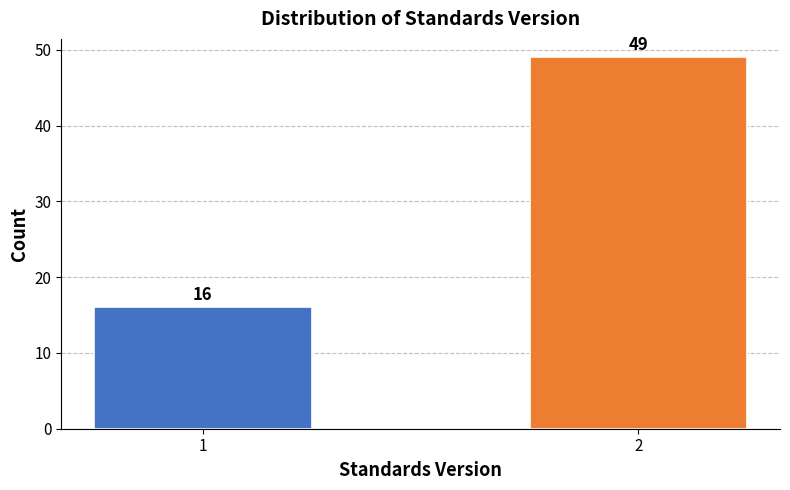

Reading left to right, what are all the values shown in this chart?

1=16	2=49